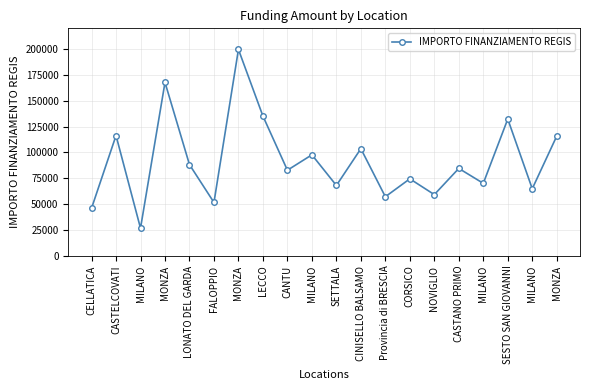

List the labels in order of value, smallest first.

MILANO, CELLATICA, FALOPPIO, Provincia di BRESCIA, NOVIGLIO, MILANO, SETTALA, MILANO, CORSICO, CANTU, CASTANO PRIMO, LONATO DEL GARDA, MILANO, CINISELLO BALSAMO, MONZA, CASTELCOVATI, SESTO SAN GIOVANNI, LECCO, MONZA, MONZA